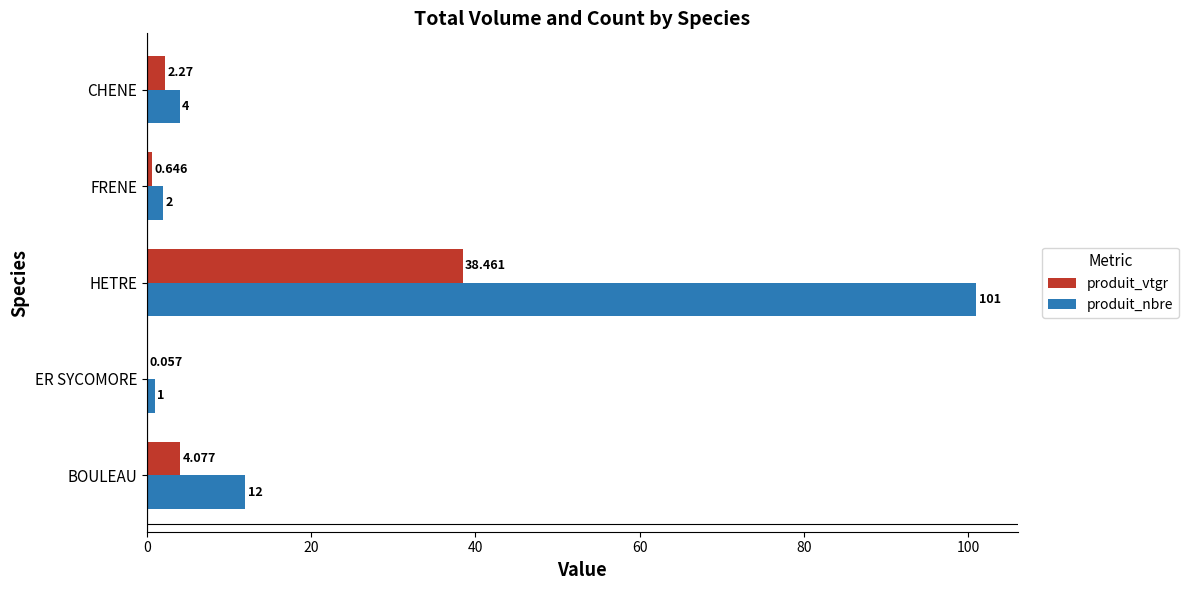

Between HETRE and CHENE, which series saw the biggest shift?

produit_nbre